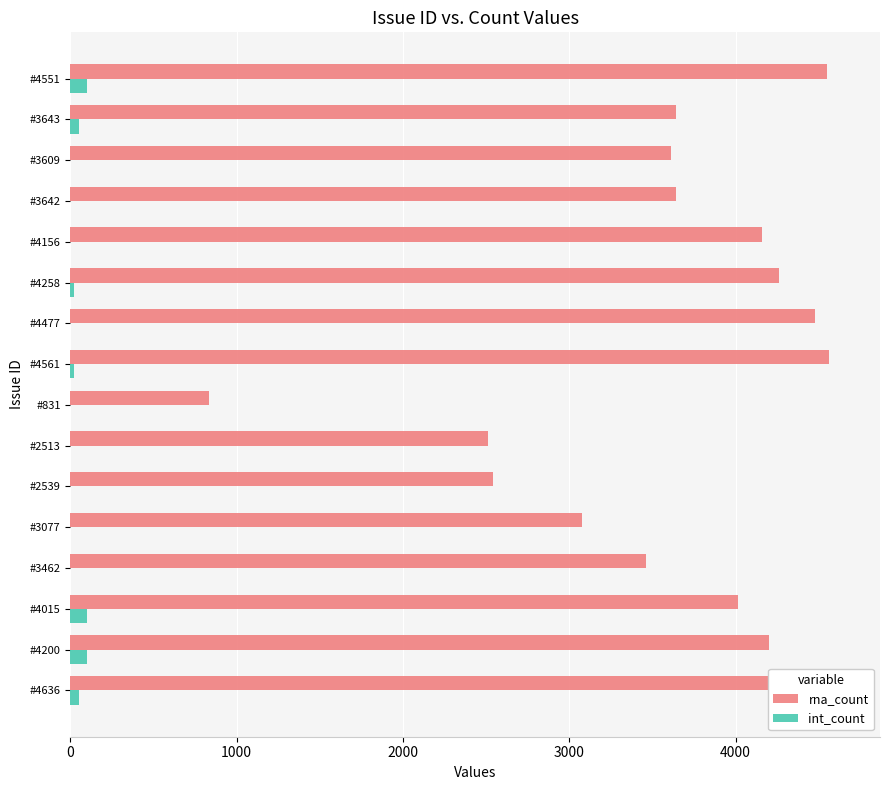

What are all the series names shown in the legend?

rna_count, int_count